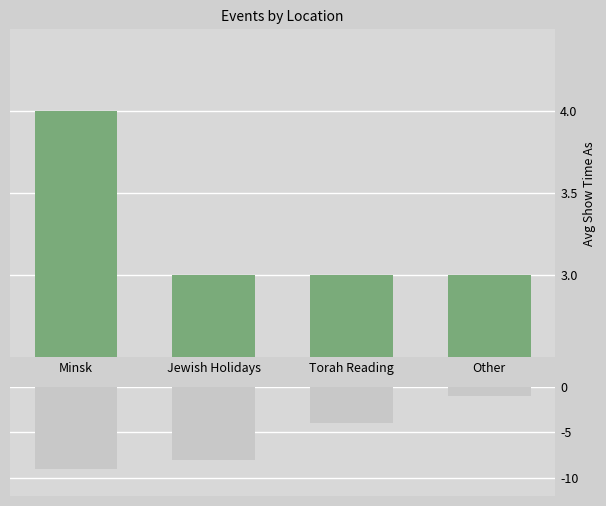

Reading left to right, transcribe all the data shown in this chart.

Avg Show Time As: Minsk=4	Jewish Holidays=3	Torah Reading=3	Other=3
Count: Minsk=-9	Jewish Holidays=-8	Torah Reading=-4	Other=-1